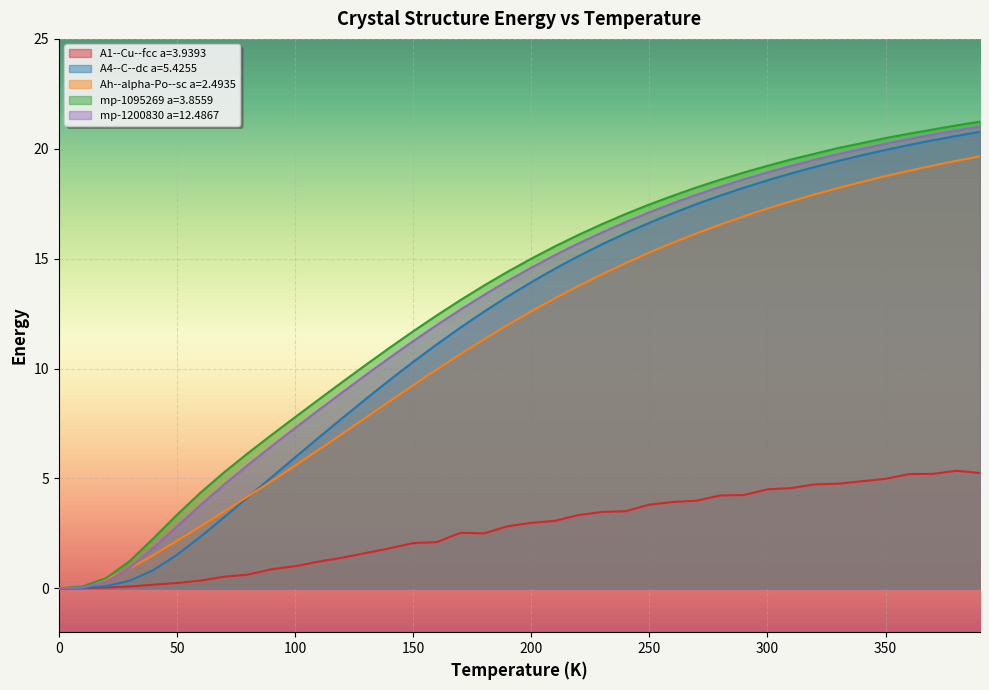

Is the value of Ah--alpha-Po--sc a=2.4935 at 350 greater than the value of A1--Cu--fcc a=3.9393 at 350?

Yes